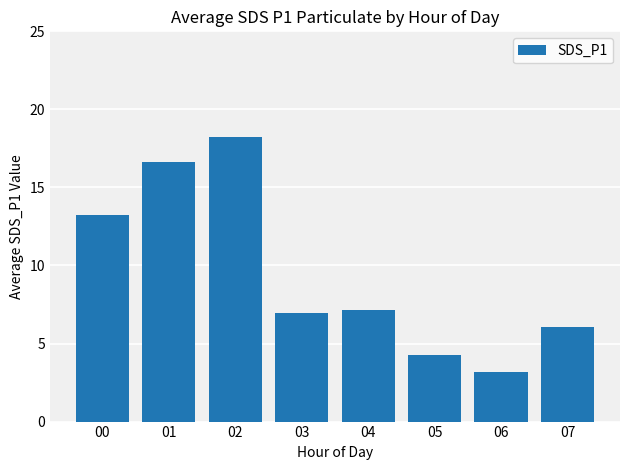

What is the value of the 3rd bar from the left?

18.2